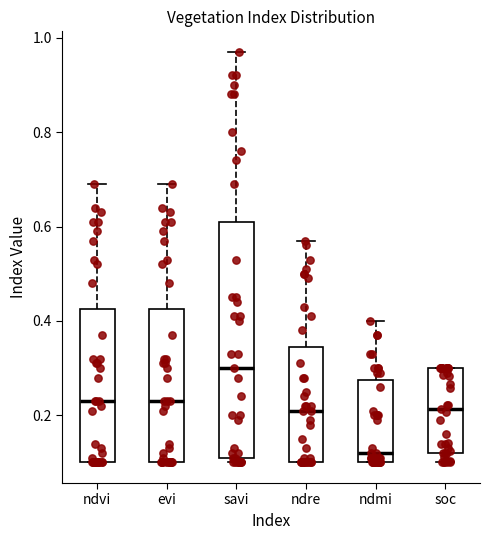

Which box's median line is the lowest?

ndmi